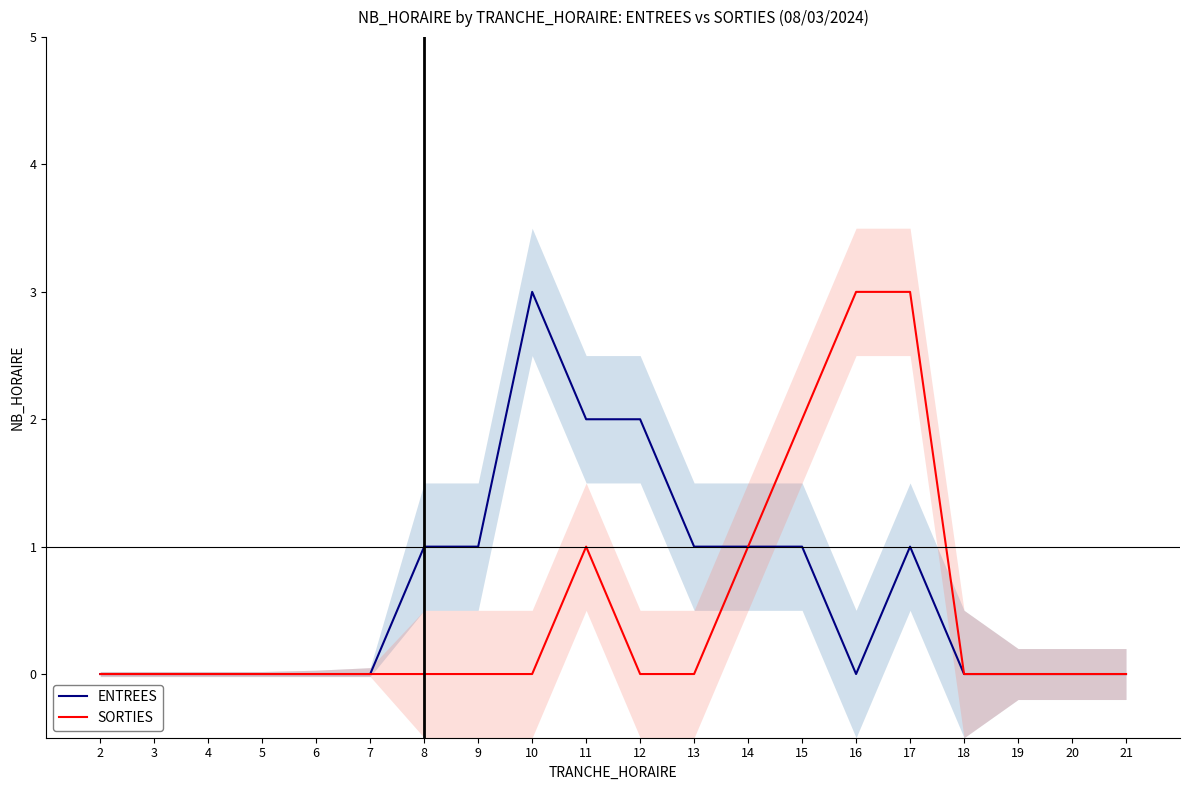

Does the chart display data point markers on the line(s)?

No